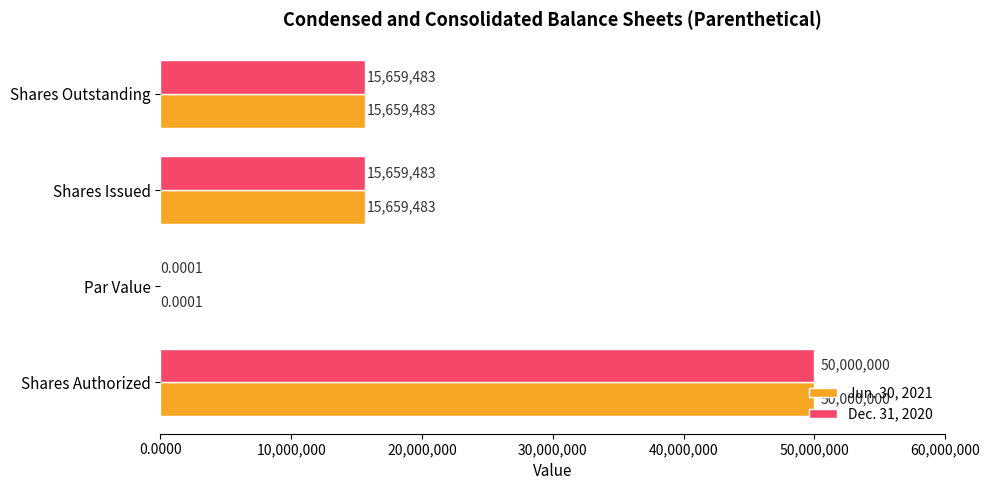

At which category is the sum across all series the highest?

Shares Authorized